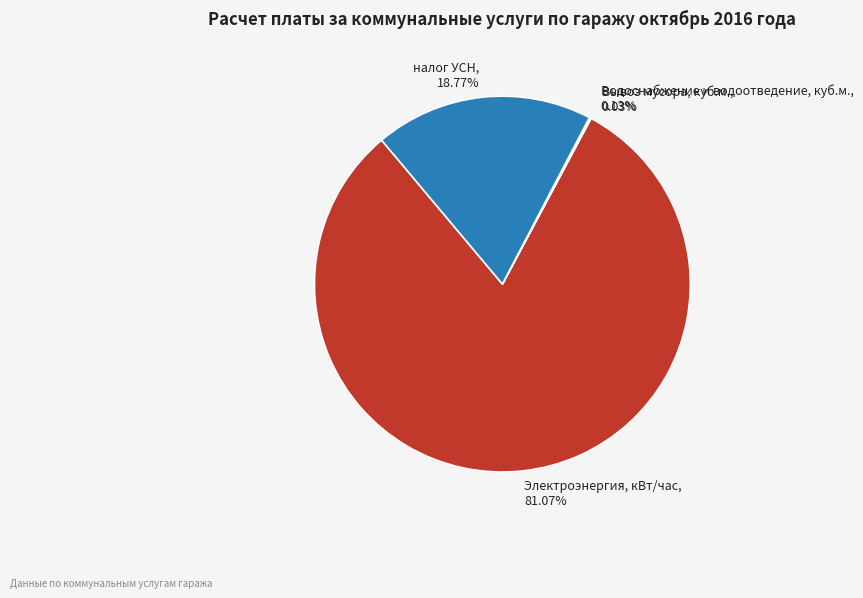

Which category has the biggest portion of the pie?

Электроэнергия, кВт/час